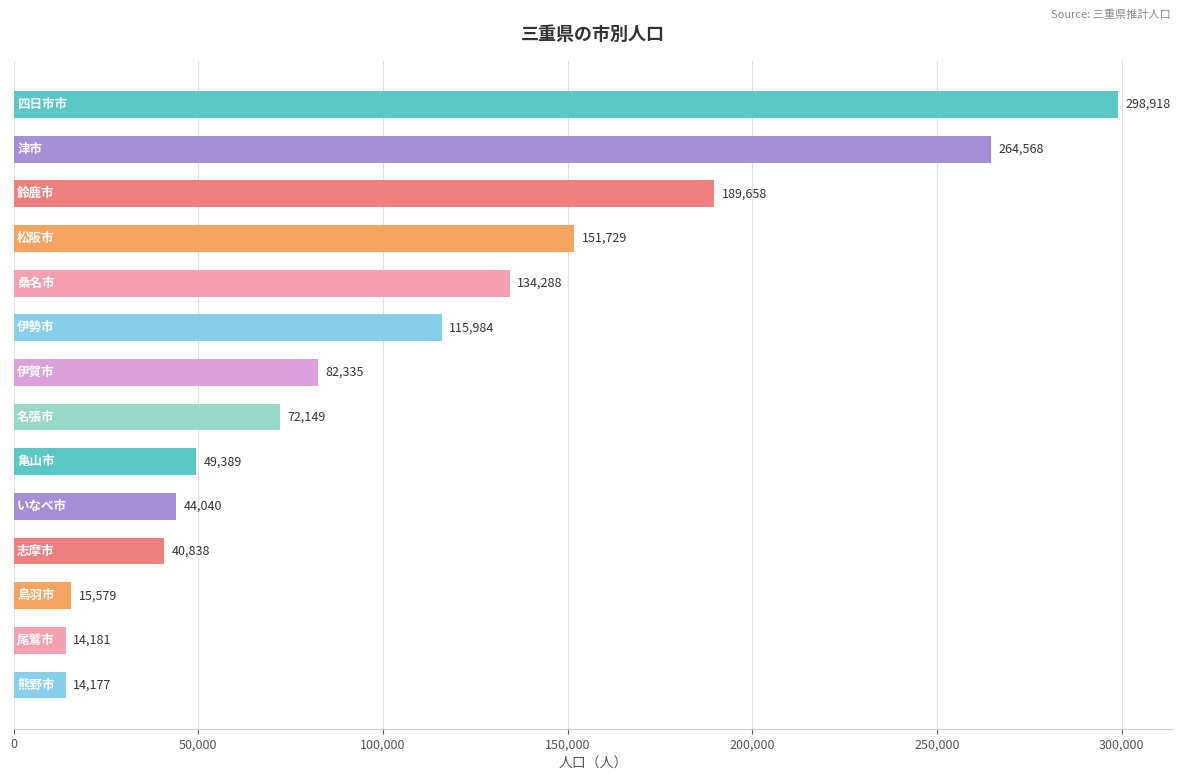

Are the bars grouped side by side (vs. stacked)?

No